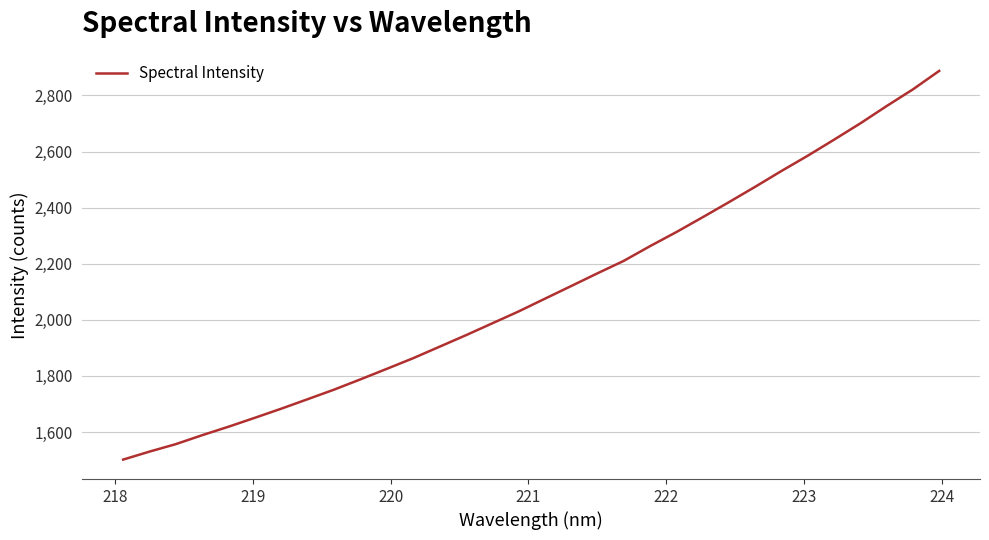

What is the difference between the maximum and minimum values?

1385.8